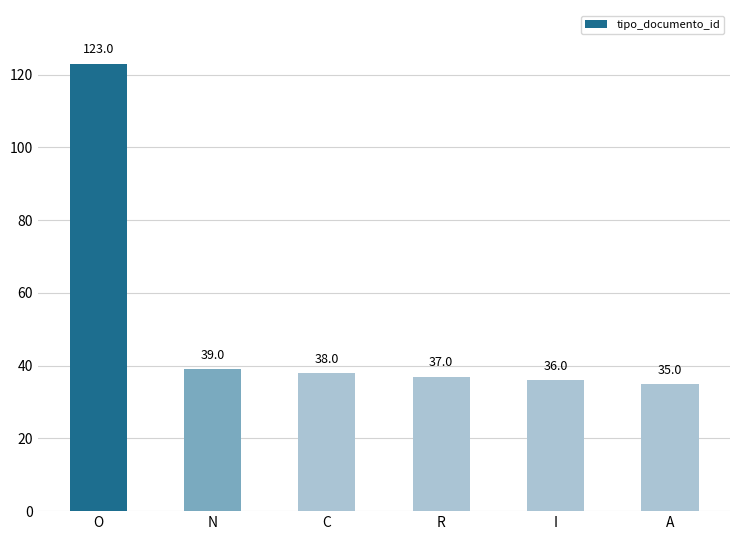

What is the difference between the second highest and minimum values?

4